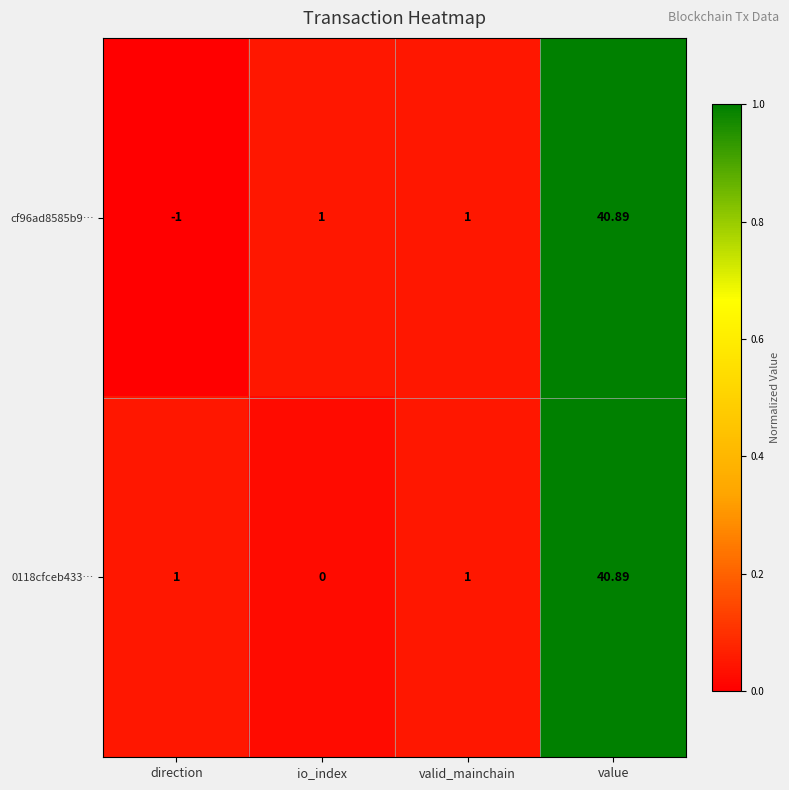

List the series in order of their overall mean, lowest first.

cf96ad8585b9…, 0118cfceb433…